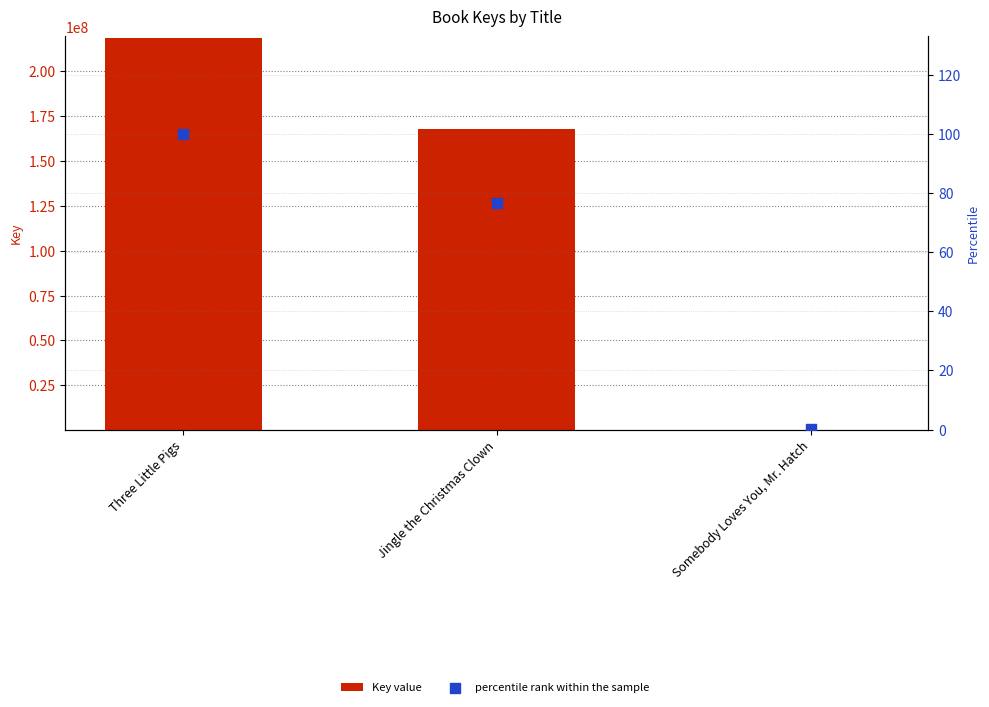

Which series reaches the maximum Y coordinate?

Key value